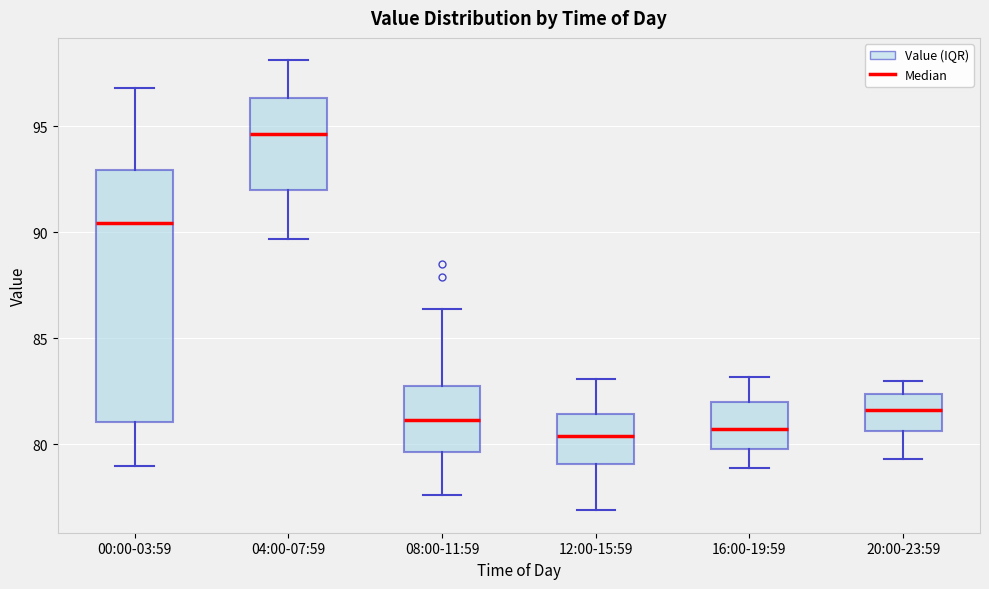

Reading left to right, read every box against the y-axis: the position of its median line, the range the box covers, and the ends of its whiskers. The values are not printed on the chart, so give them approximately, as read against the axis.

00:00-03:59: median 90.5, box 81.0 to 93.0, whiskers 79.0 to 97.0
04:00-07:59: median 94.5, box 92.0 to 96.5, whiskers 89.5 to 98.0
08:00-11:59: median 81.0, box 79.5 to 83.0, whiskers 77.5 to 86.5
12:00-15:59: median 80.5, box 79.0 to 81.5, whiskers 77.0 to 83.0
16:00-19:59: median 81.0, box 80.0 to 82.0, whiskers 79.0 to 83.0
20:00-23:59: median 81.5, box 80.5 to 82.5, whiskers 79.5 to 83.0